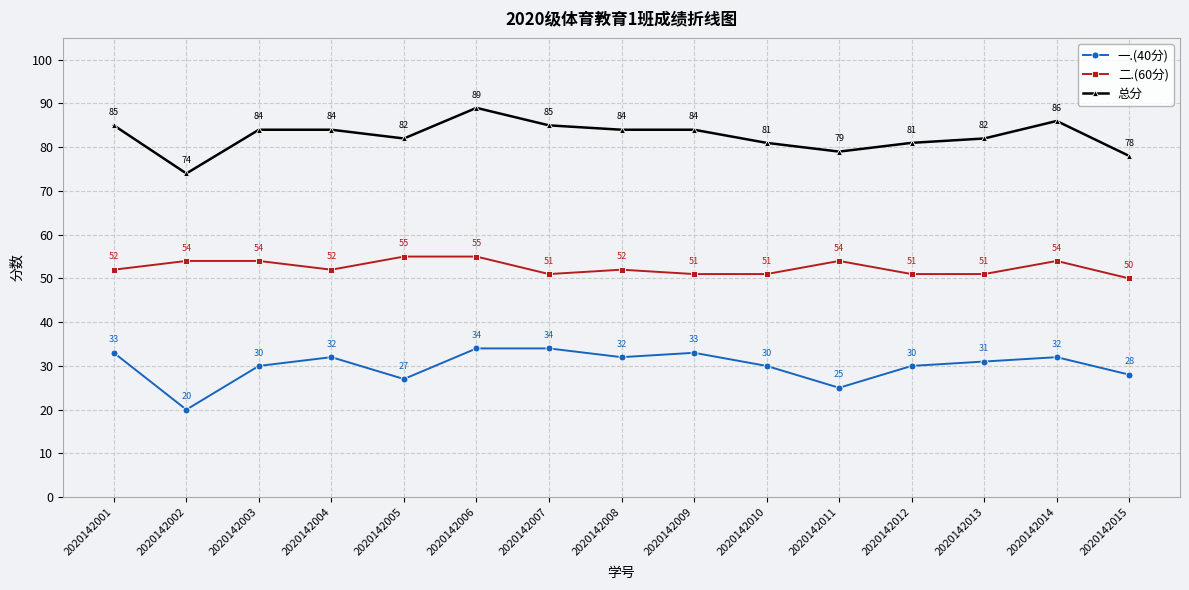

List the series in order of their peak value, highest first.

总分, 二.(60分), 一.(40分)